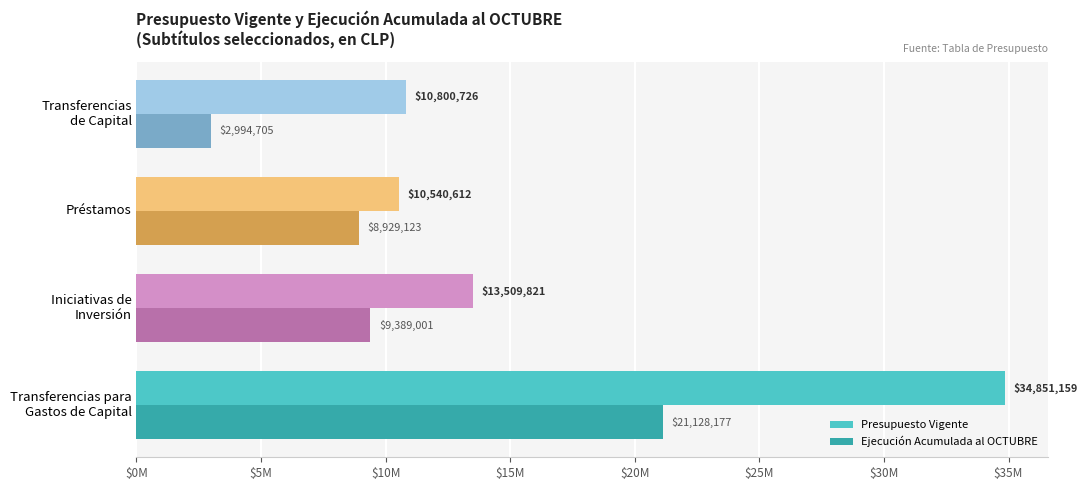

What are all the series names shown in the legend?

Presupuesto Vigente, Ejecución Acumulada al OCTUBRE